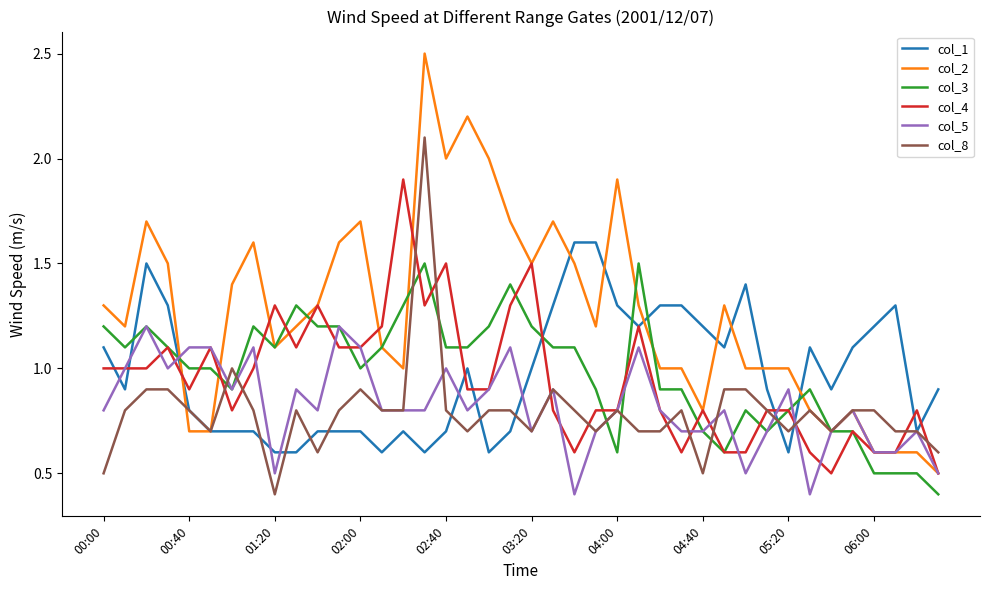

What is the maximum value for col_2?

2.5